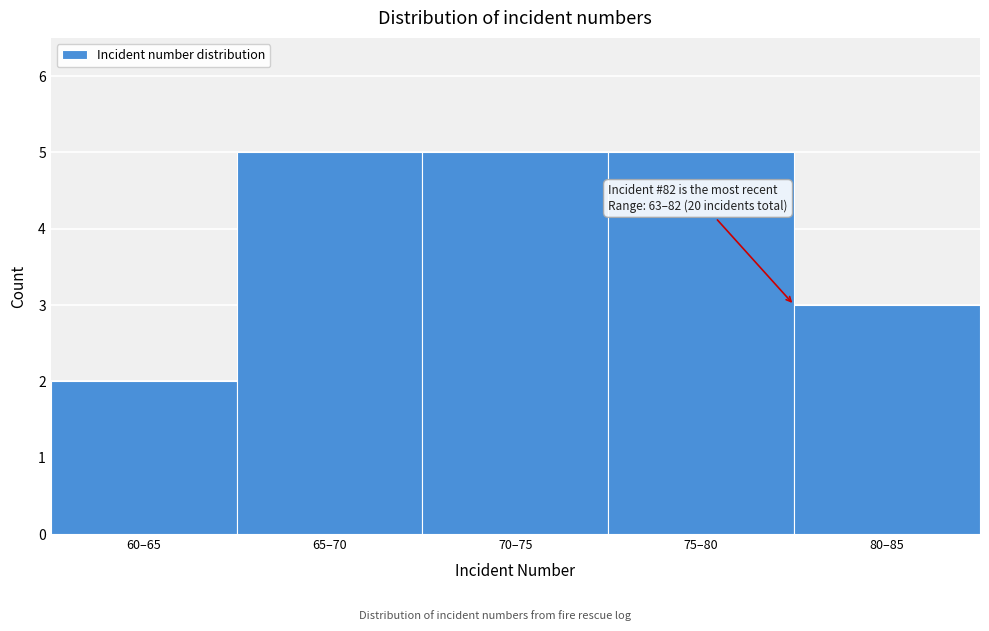

Reading left to right, transcribe all the data shown in this chart.

2	5	5	5	3